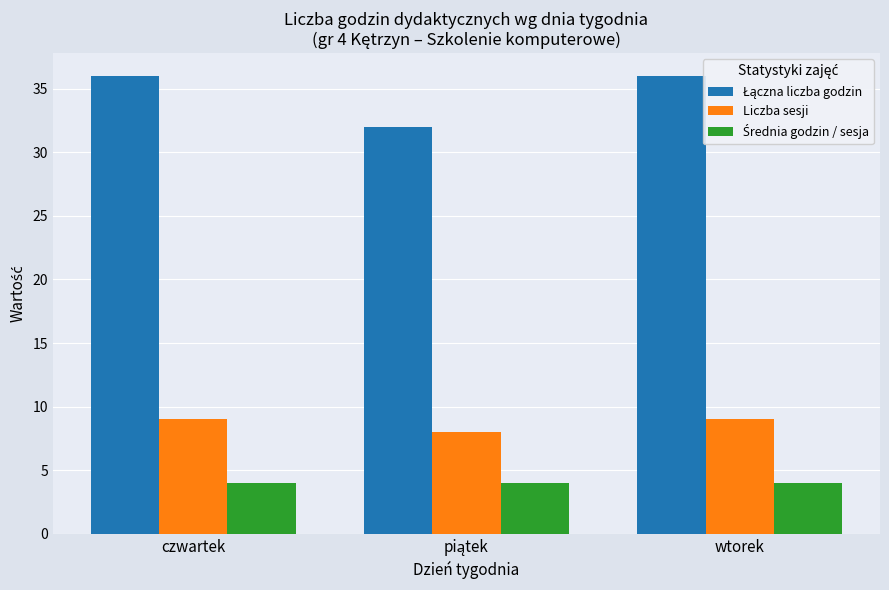

Is it true that Liczba sesji equals 9 at czwartek?

True